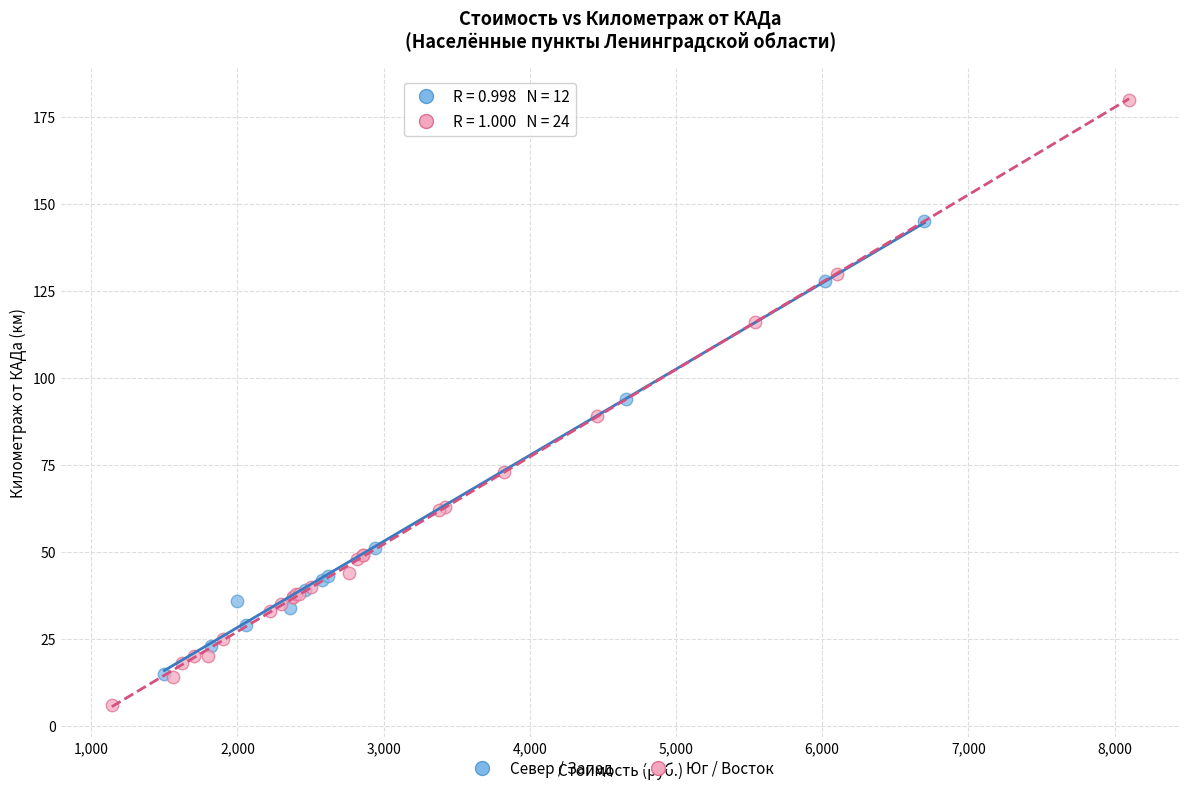

Which series contains the lowest Y value?

Юг / Восток